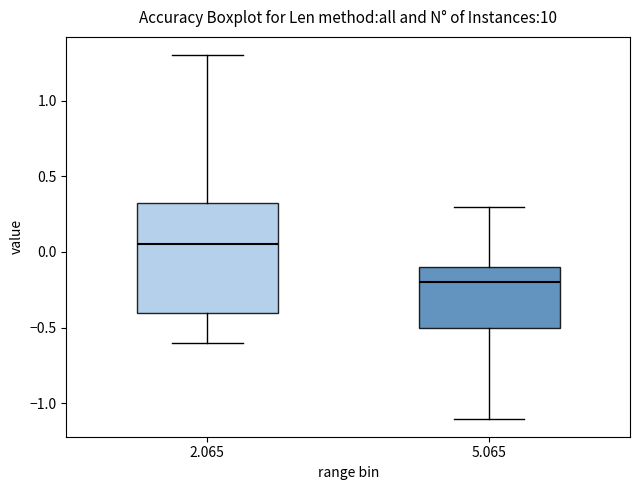

Where does the lower whisker of the box at x = 5.065 end on the y-axis? The values are not printed on the chart, so give them approximately, as read against the axis.

-1.10